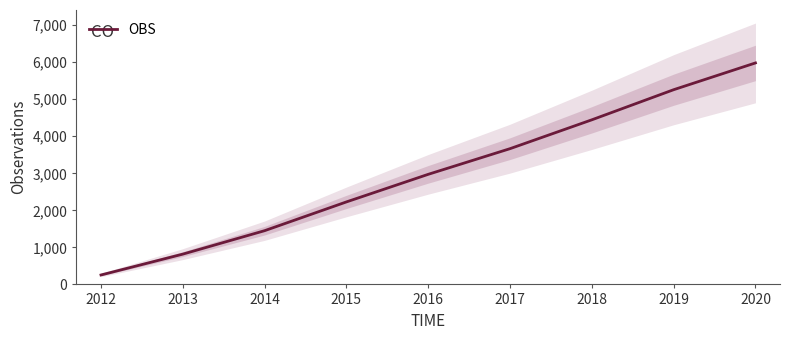

Where does the data first go above 2973?

2016